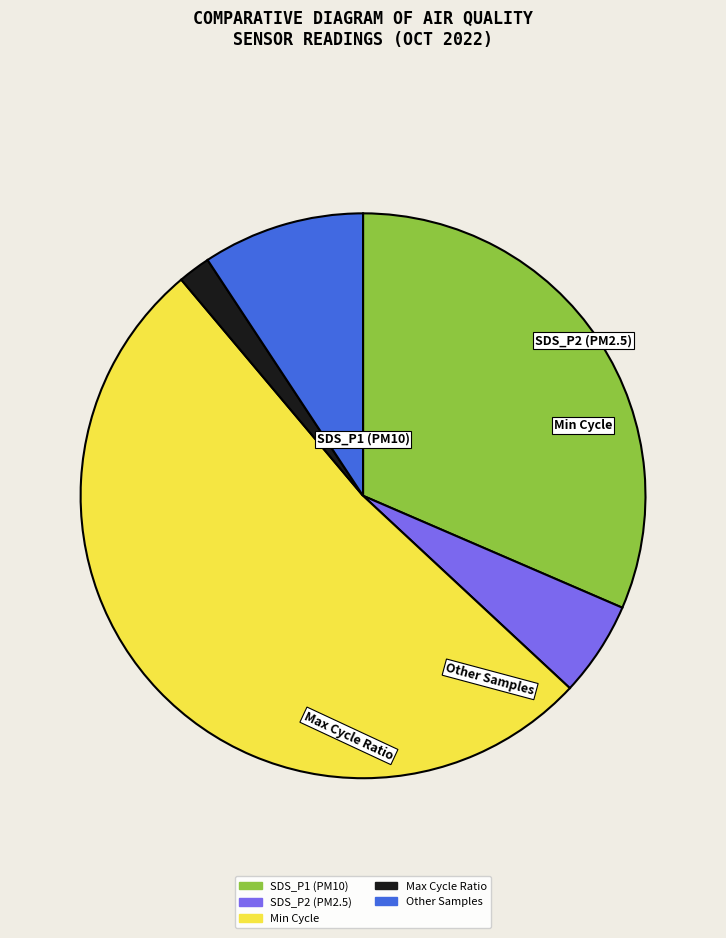

Does any single category account for the majority?

Yes